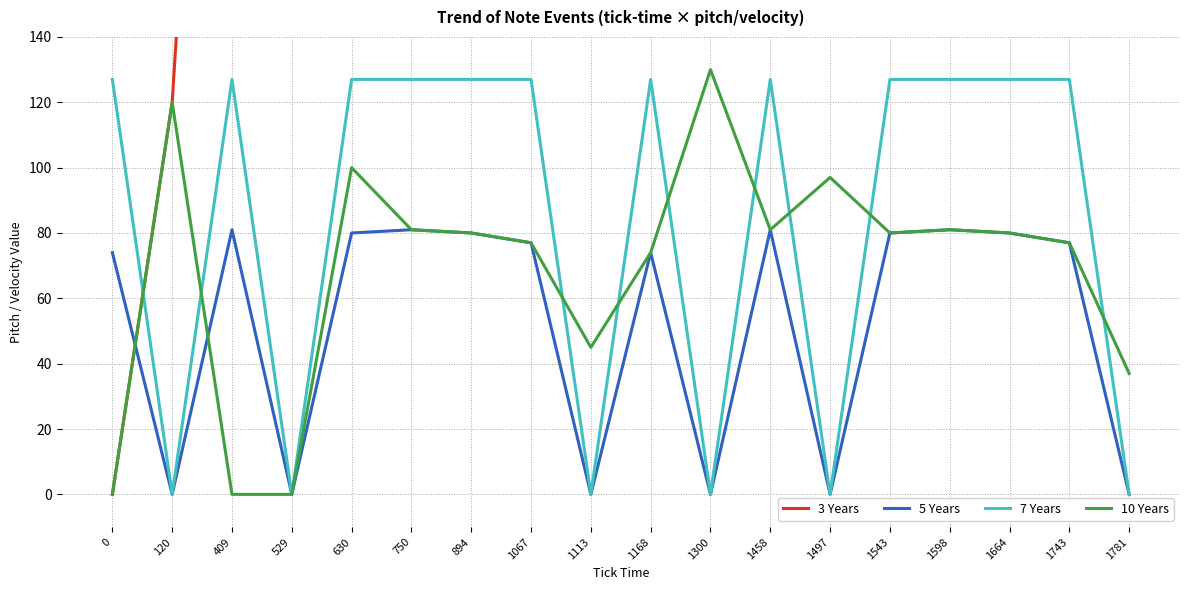

Is the value of 10 Years at 1664 greater than the value of 5 Years at 1168?

Yes